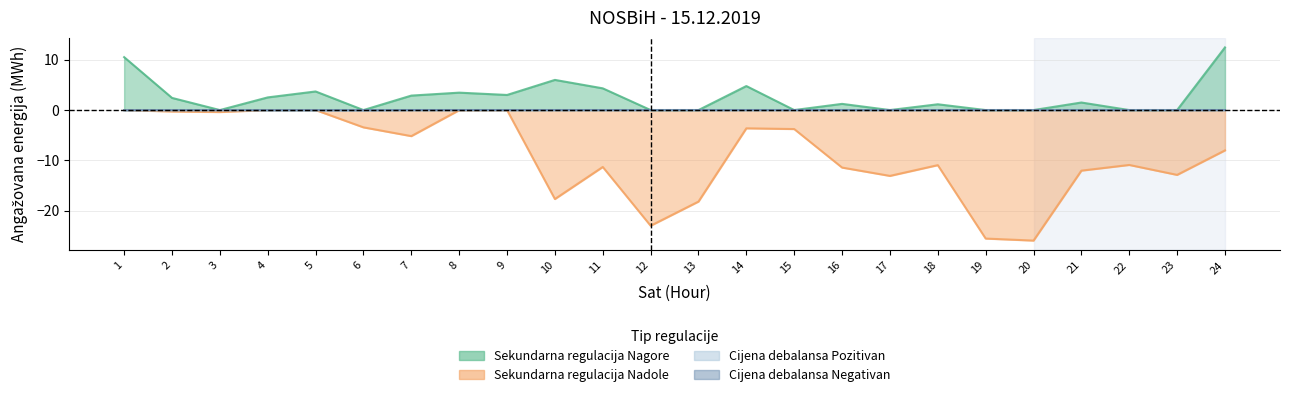

What are all the series names shown in the legend?

Sekundarna regulacija Nagore, Sekundarna regulacija Nadole, Cijena debalansa Pozitivan, Cijena debalansa Negativan